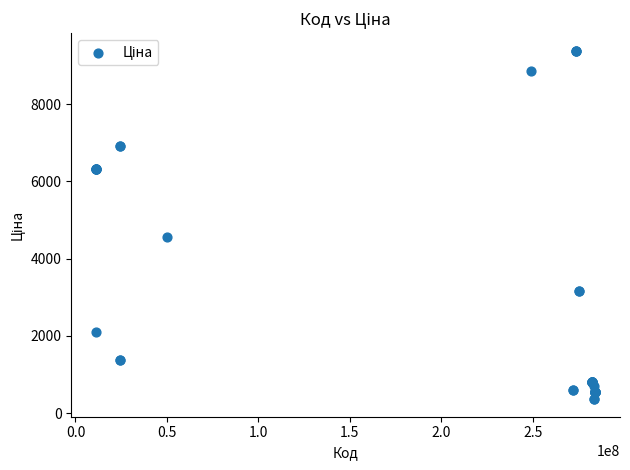

What Y value in the scatter plot is closest to 4871?

4561.9